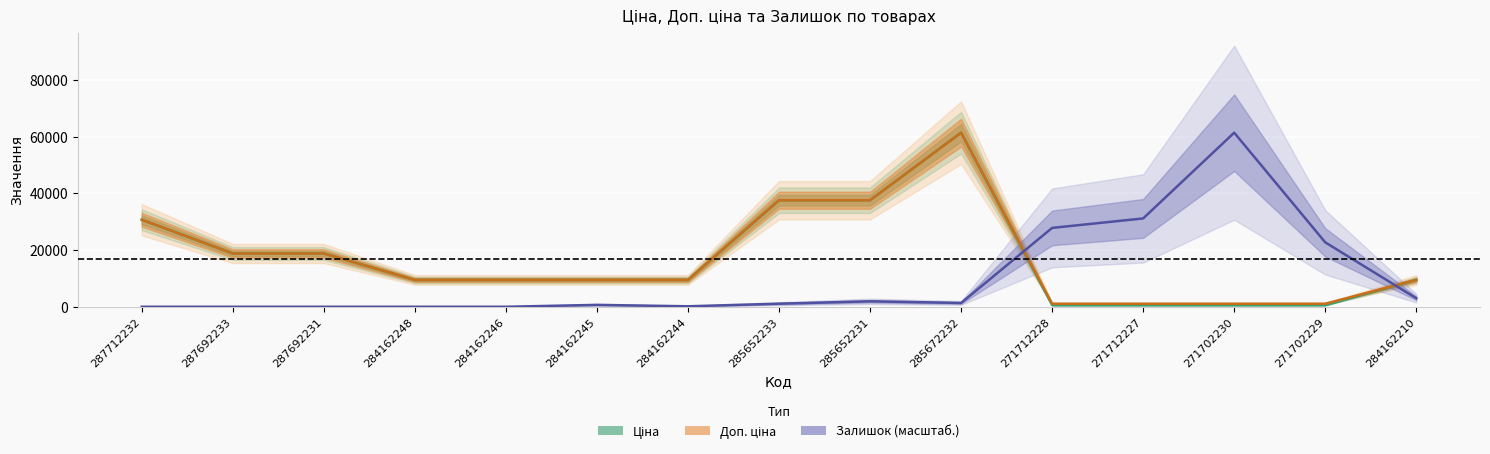

Between 287692233 and 284162245, which is larger?

287692233